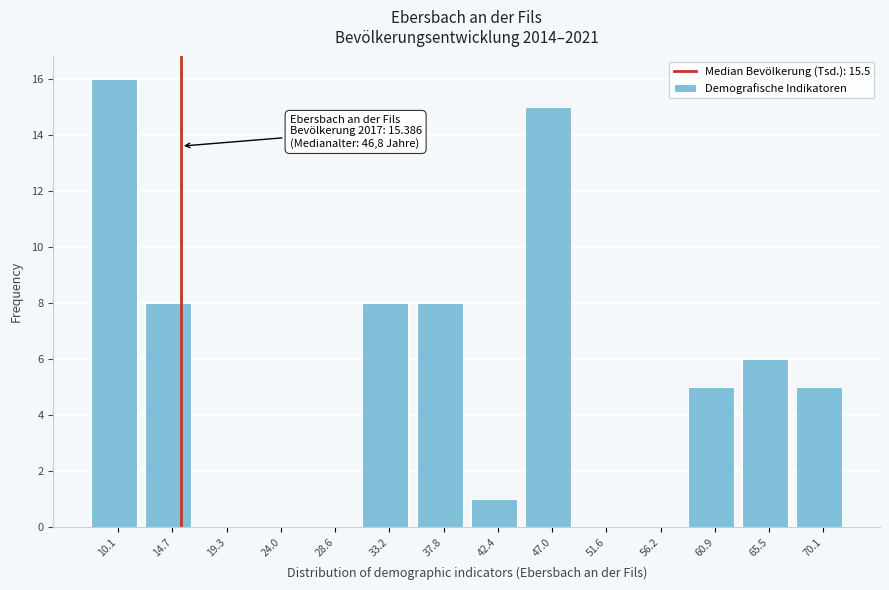

Over which range of the x-axis is the bar tallest?

8.0 to 12.5